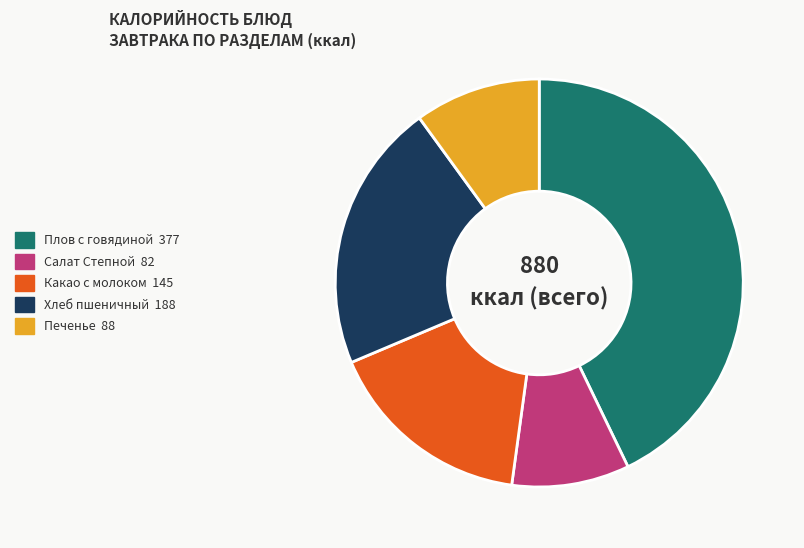

Do Какао с молоком 145 and Плов с говядиной 377 together represent more than half of the pie?

Yes